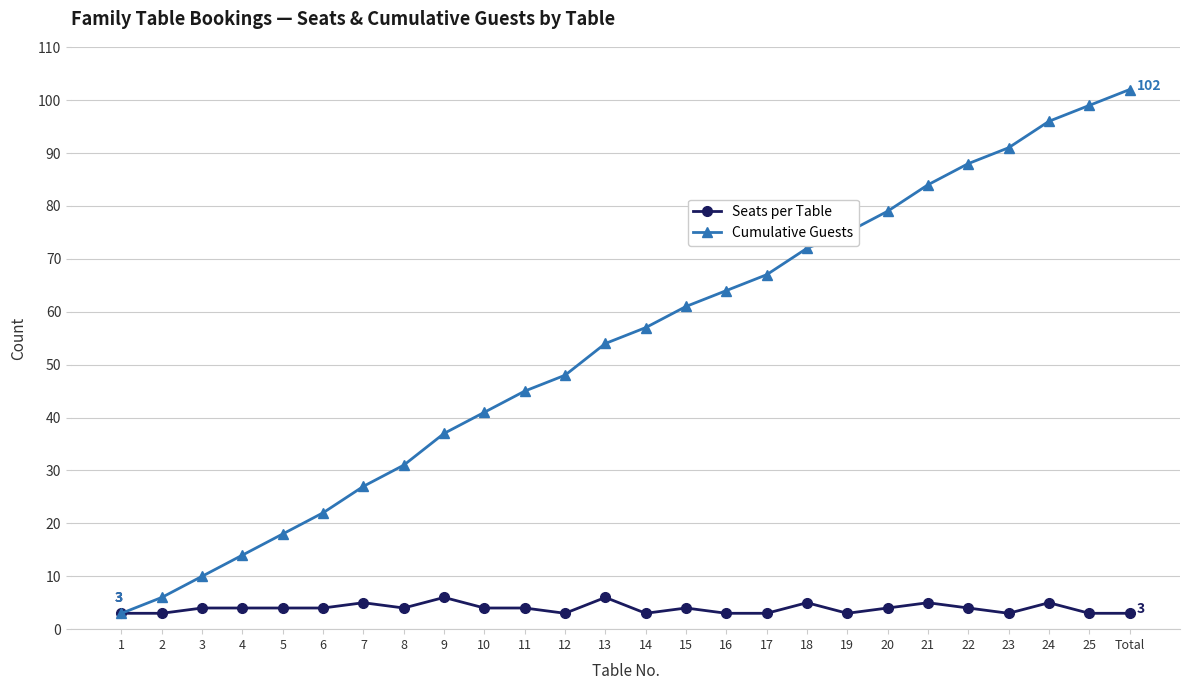

What is the sum of all Cumulative Guests values?

1391